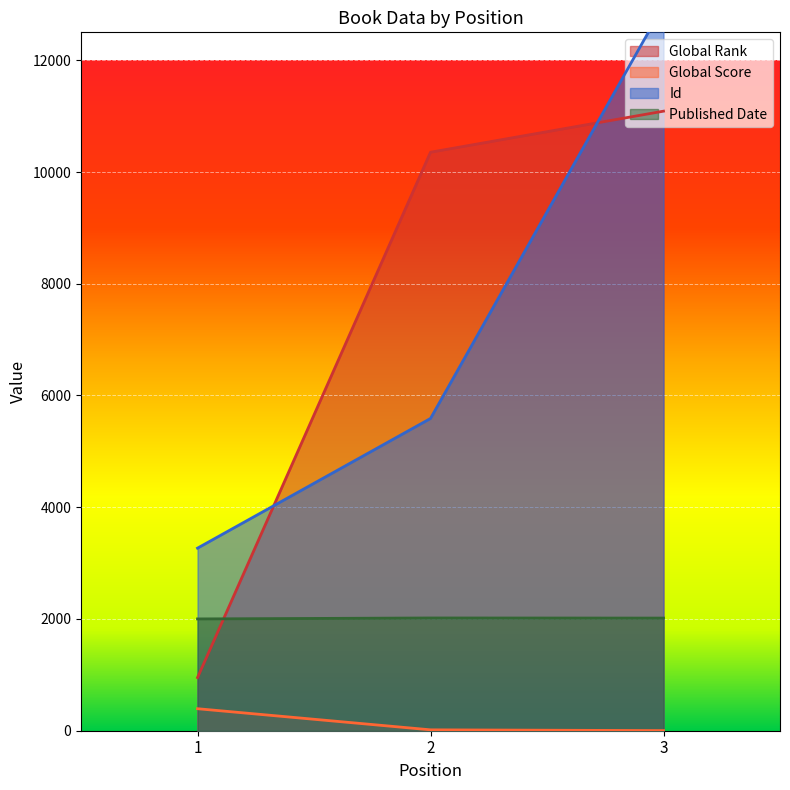

Which category has the lowest value across all series?

3